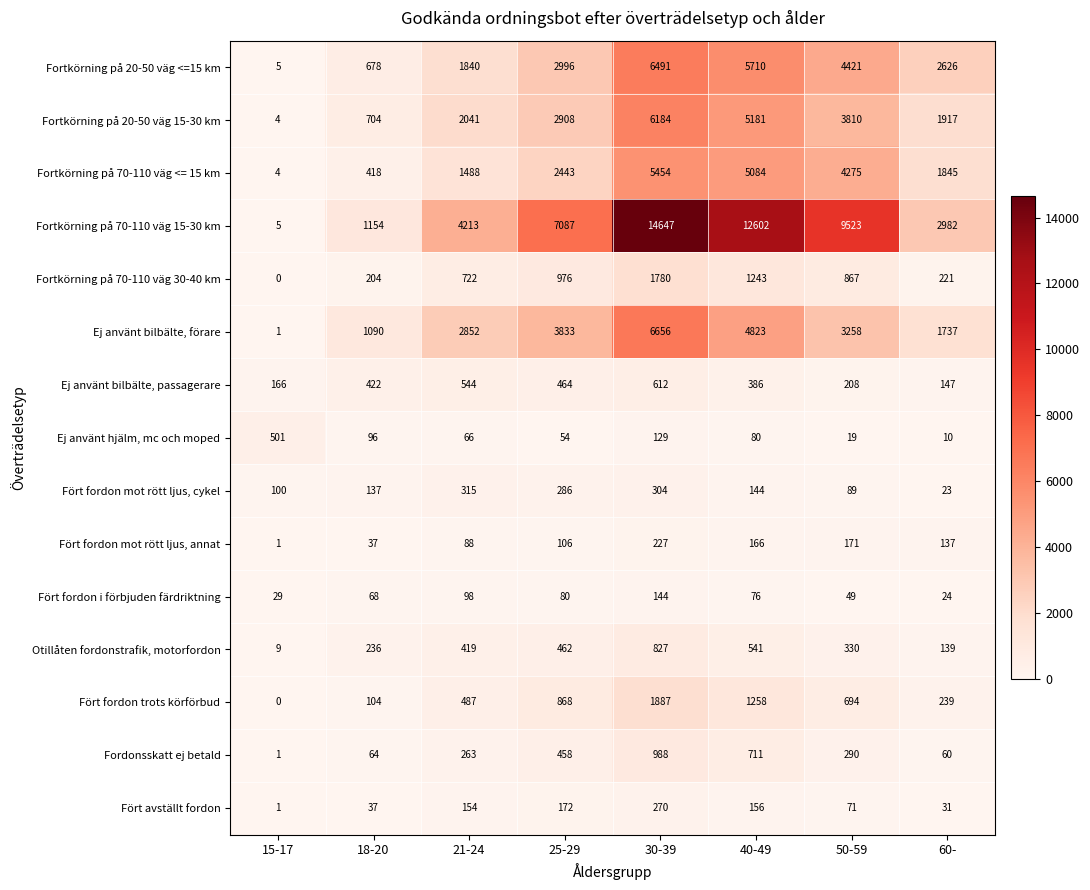

At 21-24, list the series in order from largest to smallest.

Fortkörning på 70-110 väg 15-30 km, Ej använt bilbälte, förare, Fortkörning på 20-50 väg 15-30 km, Fortkörning på 20-50 väg <=15 km, Fortkörning på 70-110 väg <= 15 km, Fortkörning på 70-110 väg 30-40 km, Ej använt bilbälte, passagerare, Fört fordon trots körförbud, Otillåten fordonstrafik, motorfordon, Fört fordon mot rött ljus, cykel, Fordonsskatt ej betald, Fört avställt fordon, Fört fordon i förbjuden färdriktning, Fört fordon mot rött ljus, annat, Ej använt hjälm, mc och moped